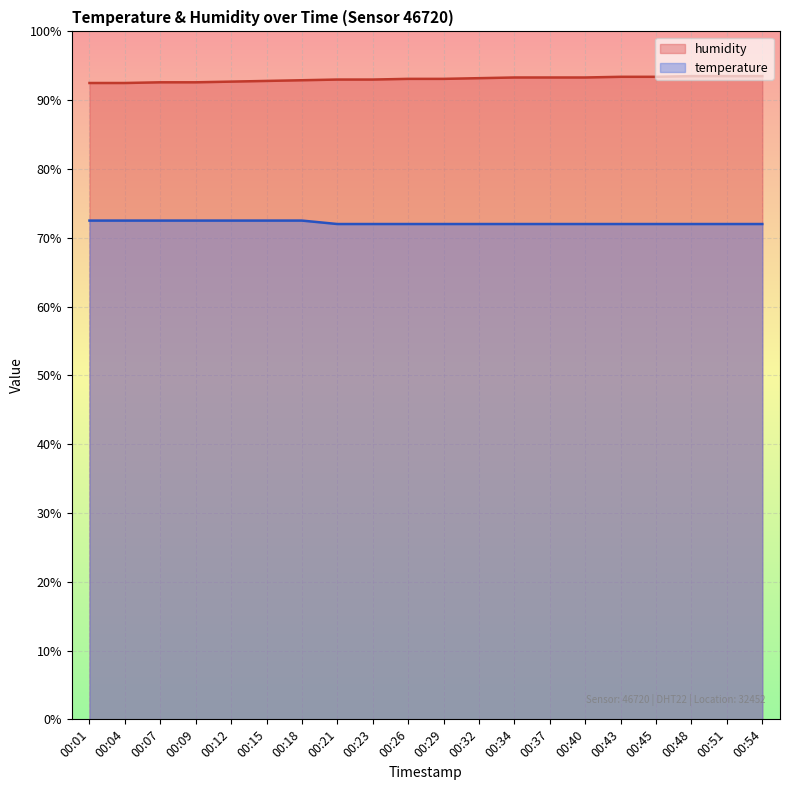

Reading left to right, transcribe all the data shown in this chart.

temperature: 72.5	72.5	72.5	72.5	72.5	72.5	72.5	72.0	72.0	72.0	72.0	72.0	72.0	72.0	72.0	72.0	72.0	72.0	72.0	72.0
humidity: 92.5	92.5	92.6	92.6	92.7	92.8	92.9	93.0	93.0	93.1	93.1	93.2	93.3	93.3	93.3	93.4	93.4	93.5	93.5	93.5